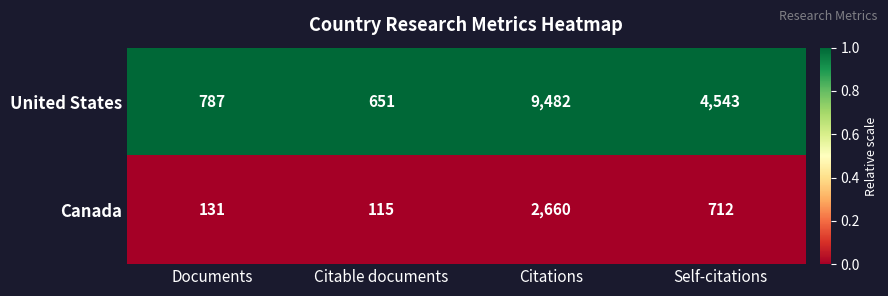

What is the maximum value for United States?

9482